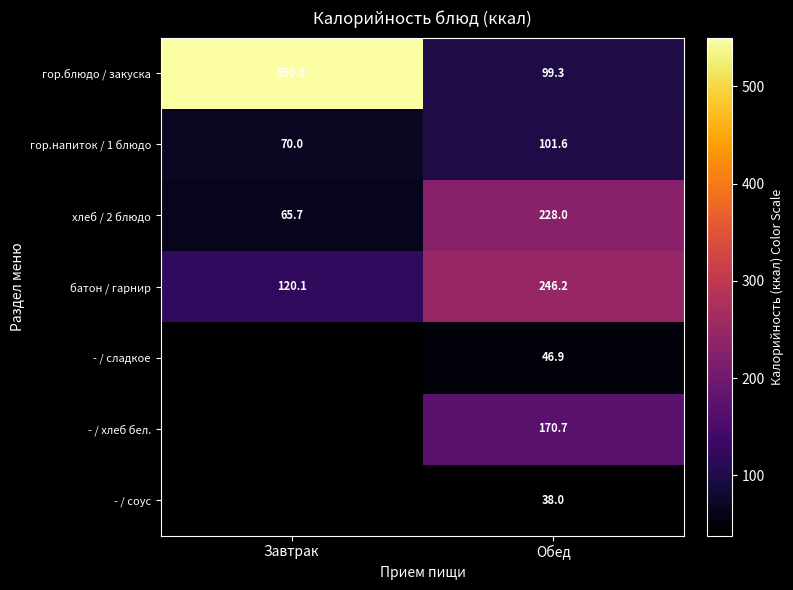

At which label is хлеб / 2 блюдо closest to 146?

Завтрак